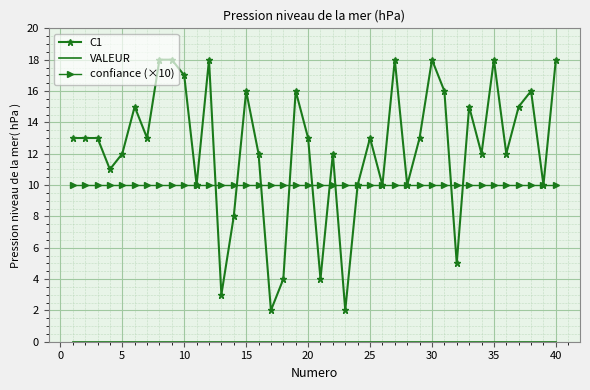

Which series has the largest range (max minus min)?

C1